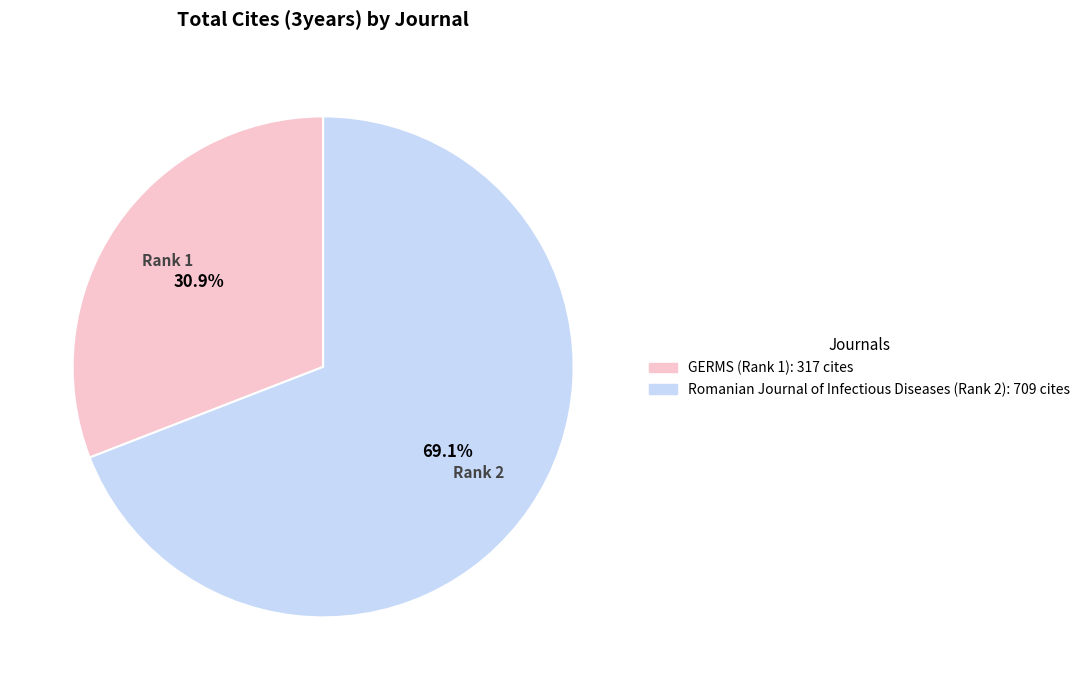

Count the number of slices in the pie.

2